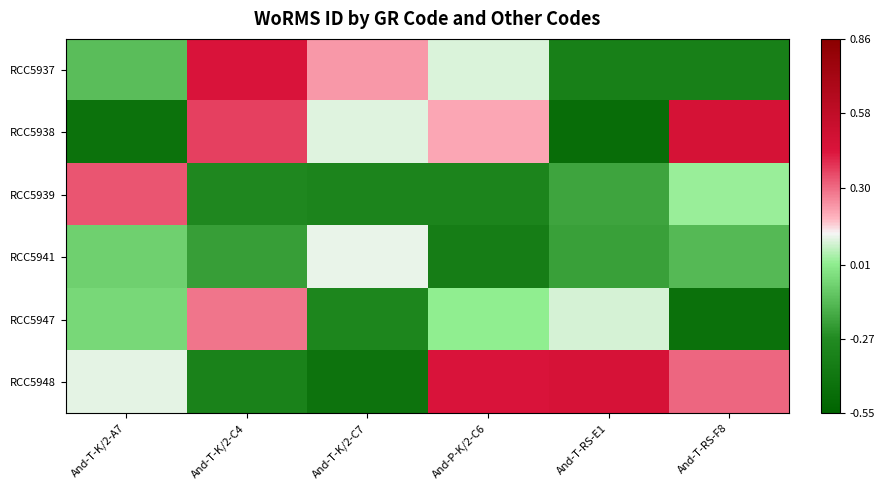

What is the difference between the highest and lowest values at And-T-K/2-C7?

0.7